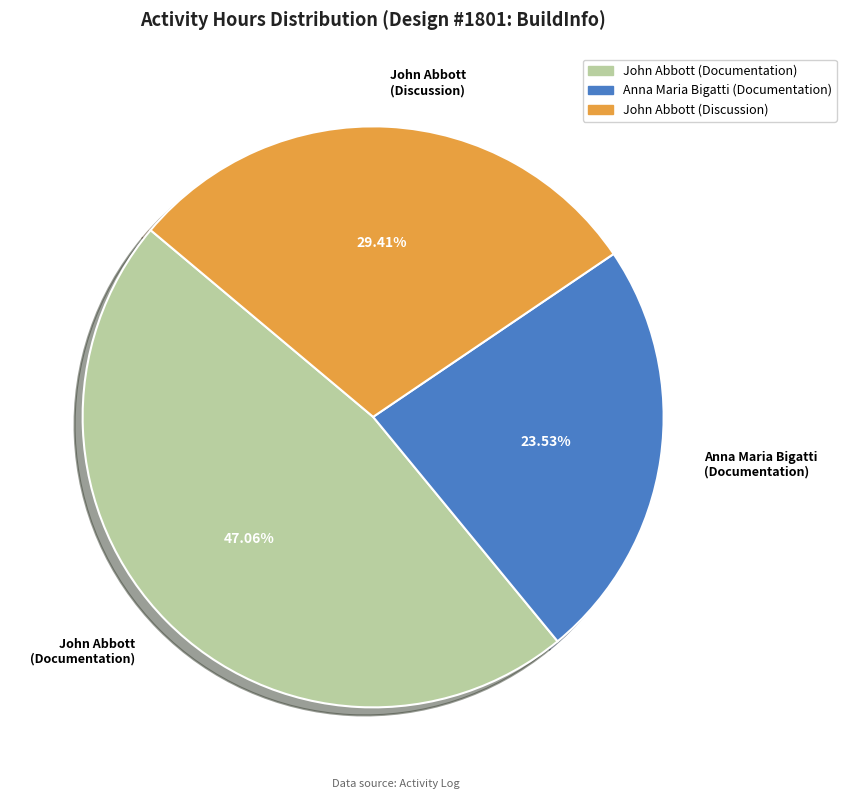

Which slice is the smallest?

Anna Maria Bigatti (Documentation)